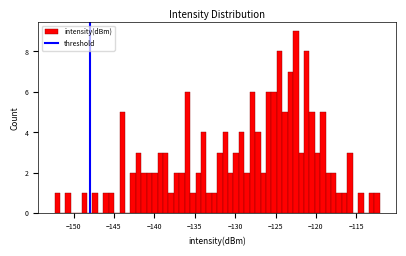

Around what value on the x-axis is the tallest bar? Give the approximate position of its centre, as read against the axis.

-122.5